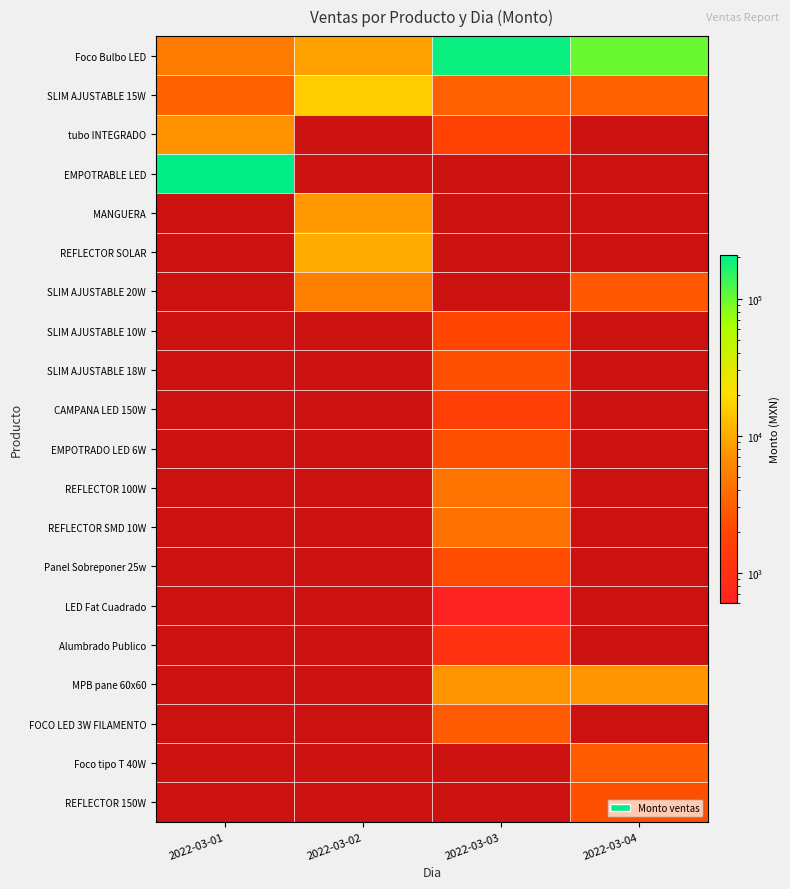

At which category does the chart reach its peak across all series?

2022-03-01